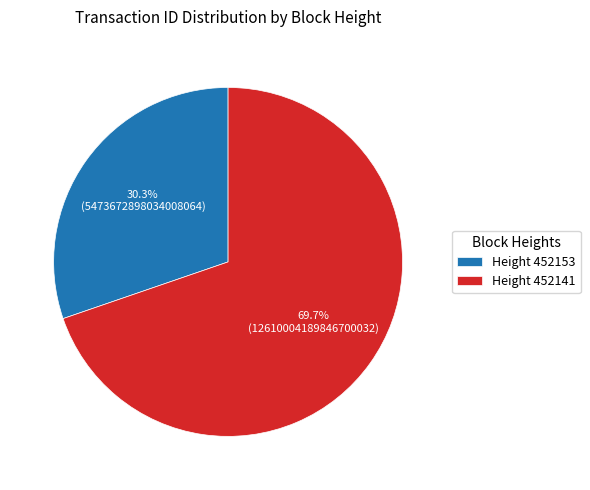

What is the ratio of the value at Height 452141 to the value at Height 452153?

2.3